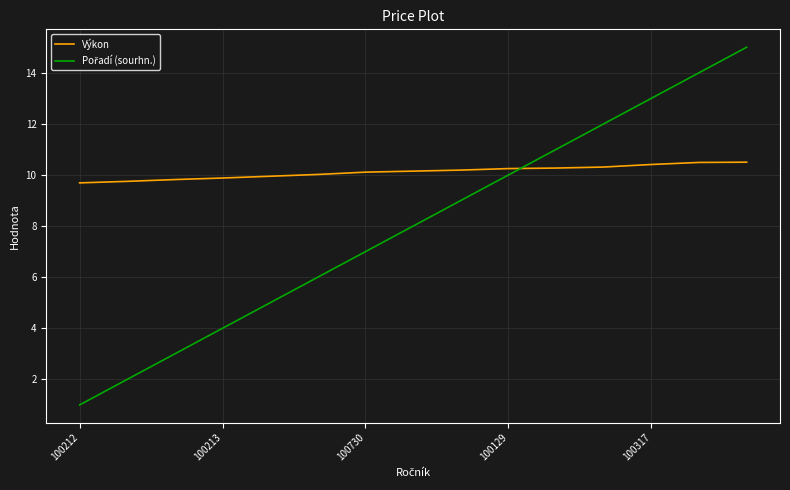

Which series has the largest total across all categories?

Výkon